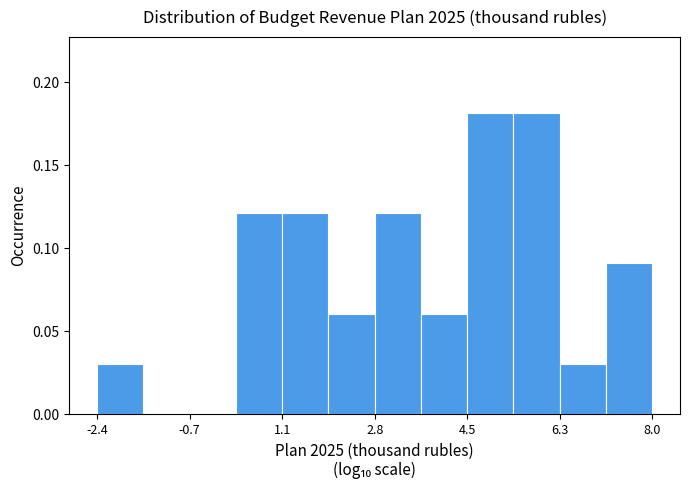

Reading left to right, transcribe this chart: for each bar, give the range it covers on the x-axis and its height. Neither the bar edges nor the heights are printed on the chart, so give them approximately, as read against the axes.

-2.4 to -1.6: 0.03
-1.6 to -0.6: 0
-0.6 to 0.2: 0
0.2 to 1.0: 0.12
1.0 to 2.0: 0.12
2.0 to 2.8: 0.06
2.8 to 3.6: 0.12
3.6 to 4.6: 0.06
4.6 to 5.4: 0.18
5.4 to 6.2: 0.18
6.2 to 7.2: 0.03
7.2 to 8.0: 0.09